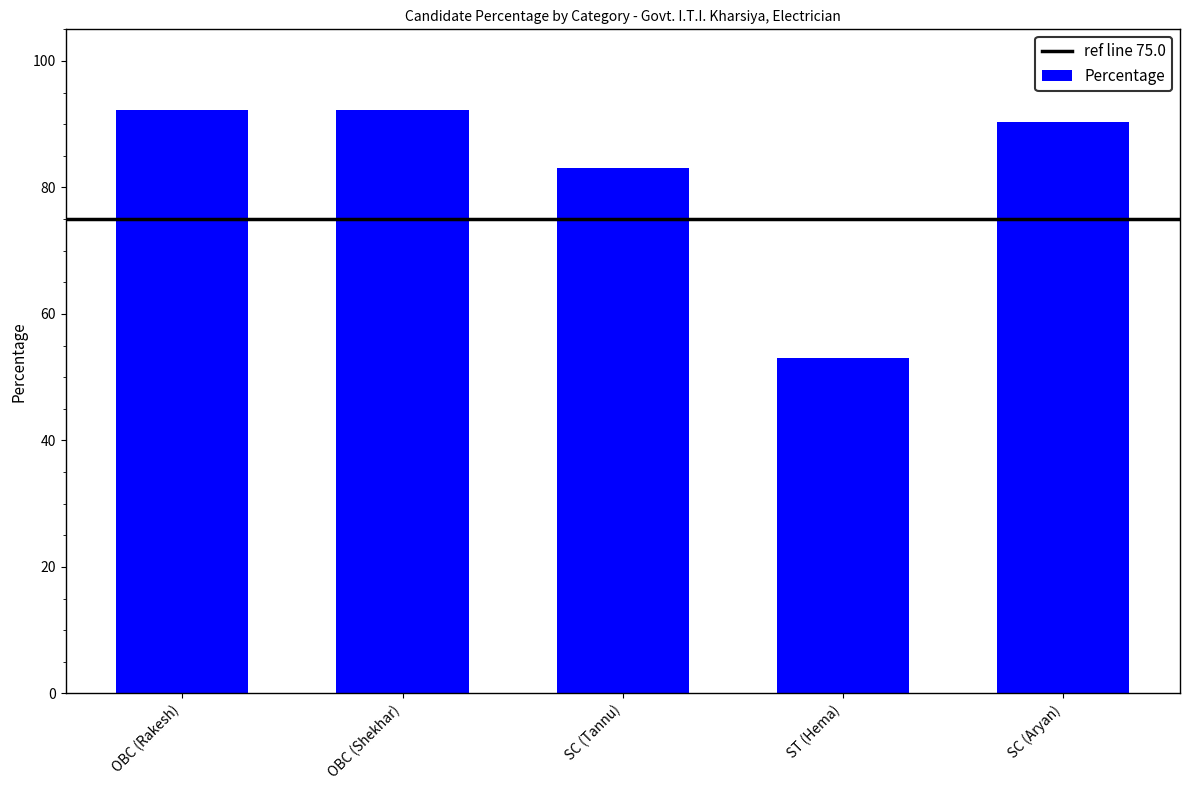

What is the ratio of the value at OBC (Shekhar) to the value at SC (Tannu)?

1.1